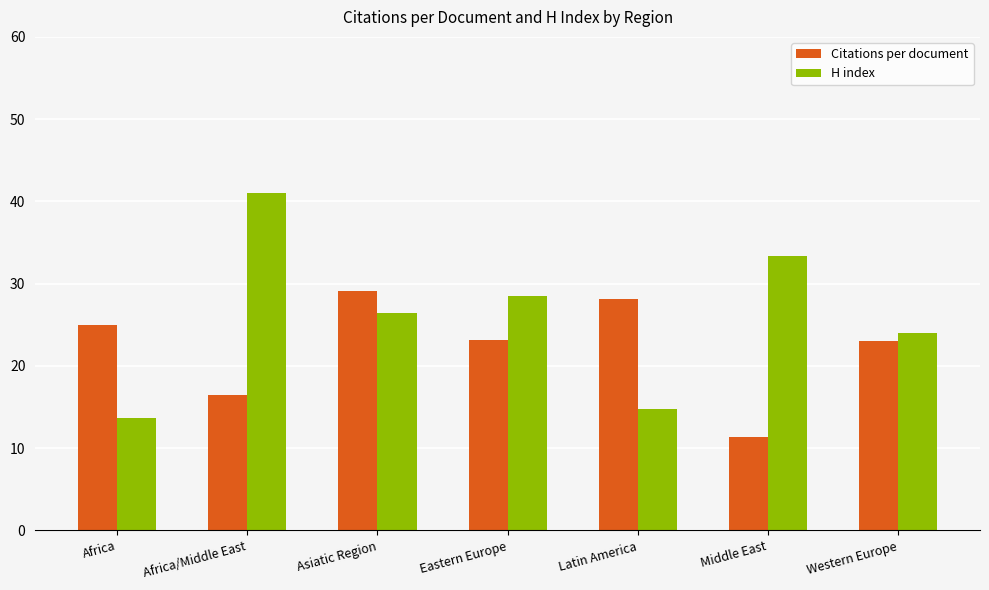

Count the number of data series in this chart.

2